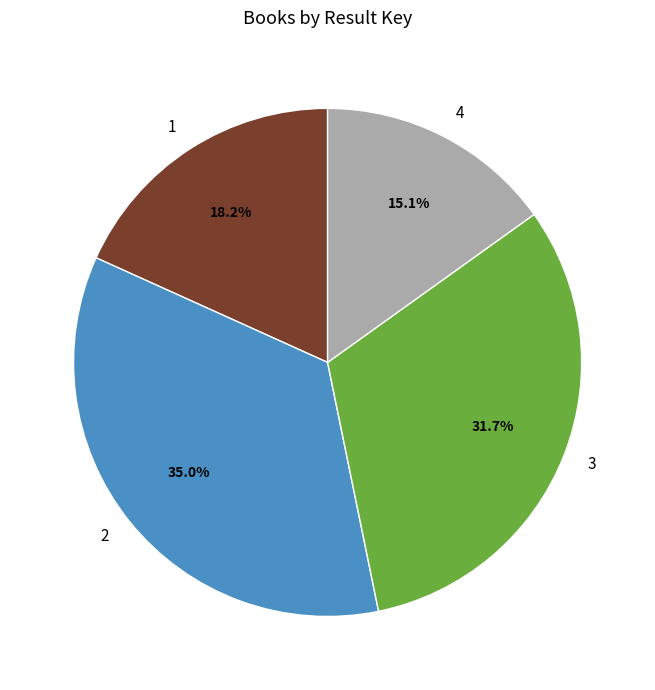

What percentage is the 2 slice, to the nearest percent?

35%